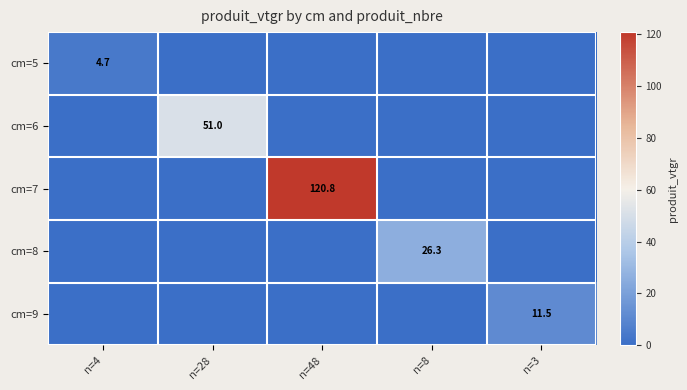

The cm=5 series shows 7.7 at n=4. True or false?

False